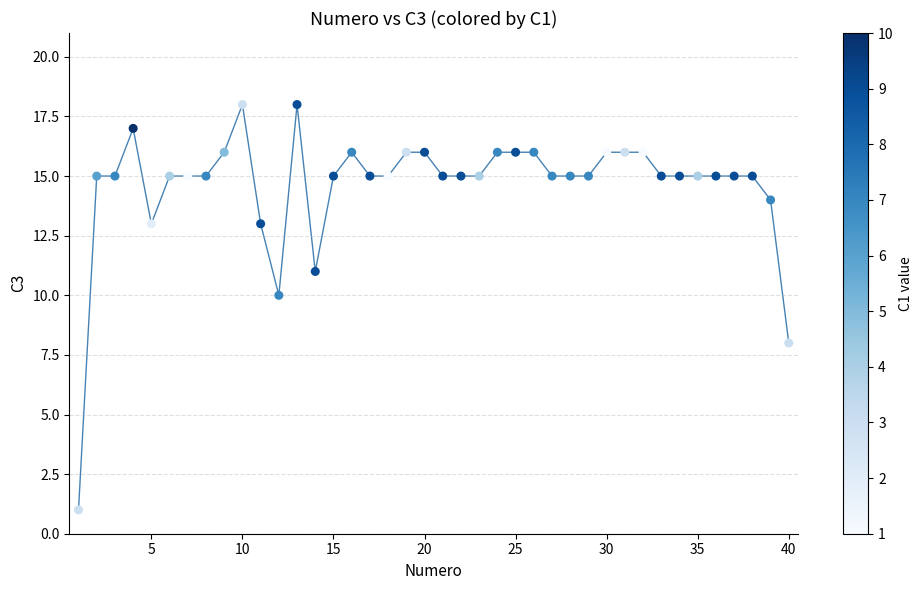

What is the range of Y values (max minus min)?

17